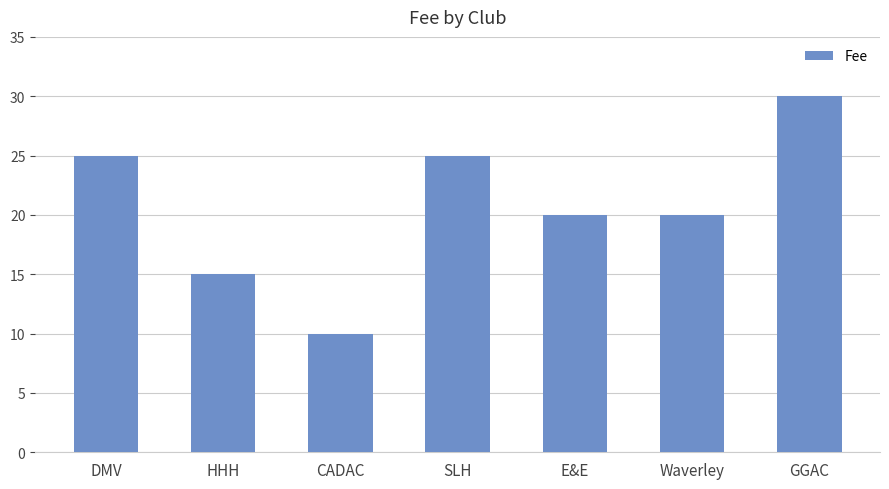

What position from the left is DMV?

1